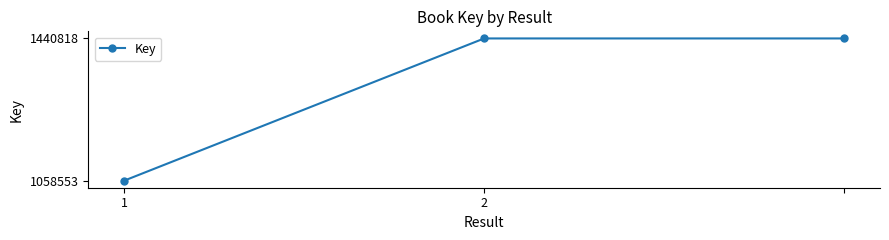

What is the smallest value displayed?

1058553